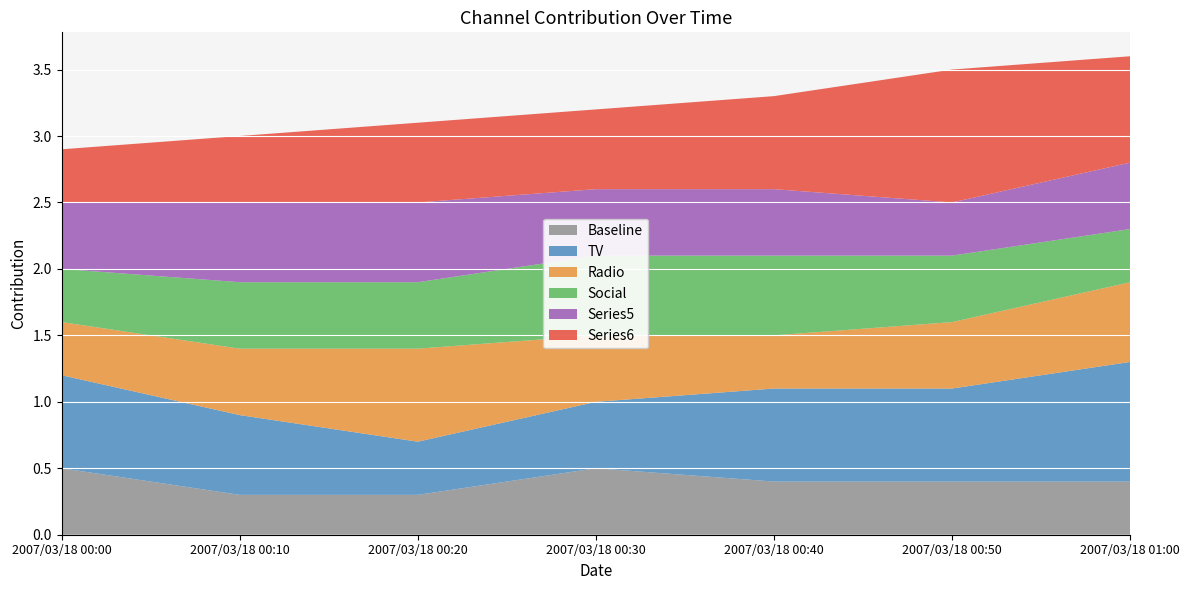

The Baseline series shows 0.6 at 2007/03/18 01:00. True or false?

False